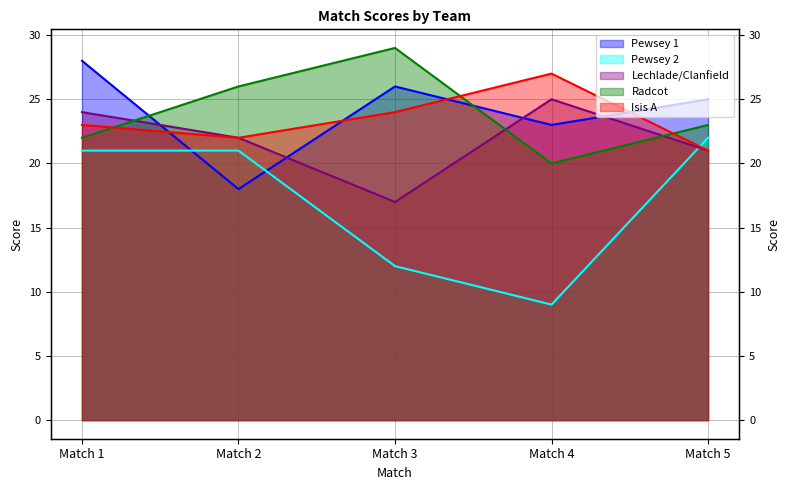

Between which two adjacent categories do Isis A and Radcot first intersect?

Match 1 and Match 2